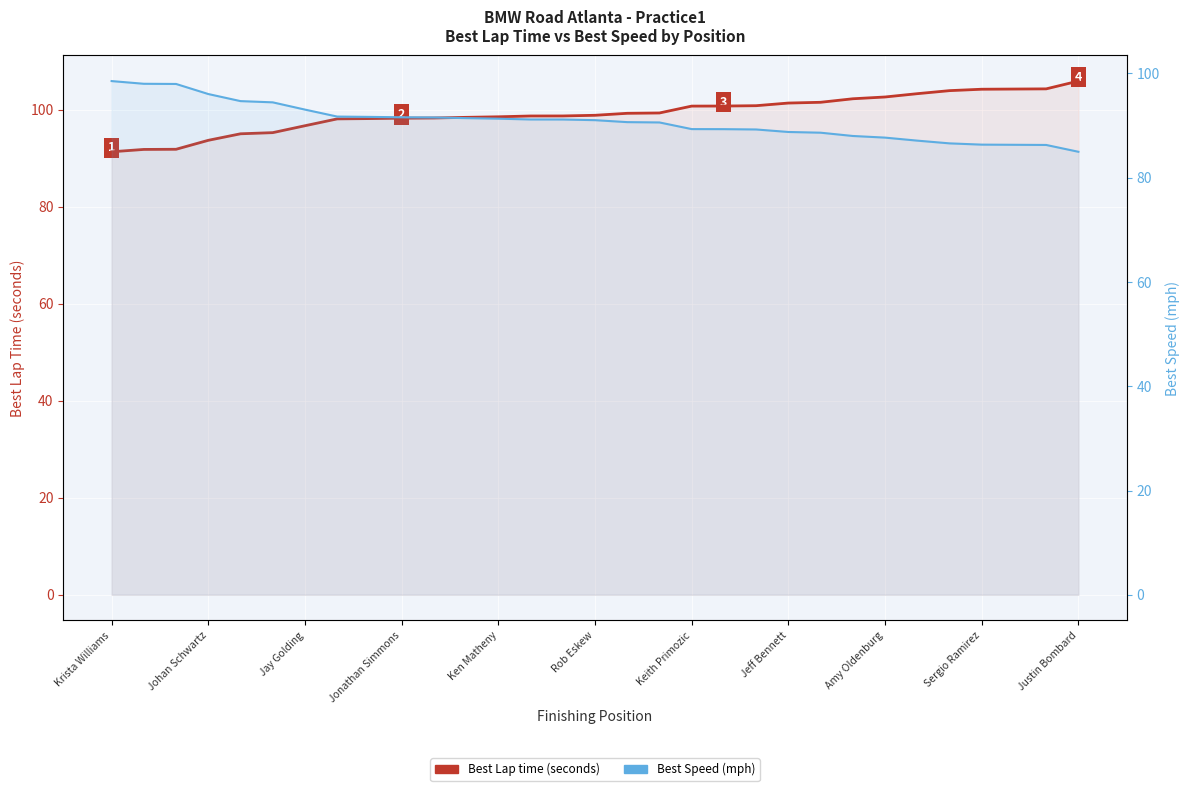

List the series in order of their overall mean, lowest first.

Best Speed (mph), Best Lap time (seconds)